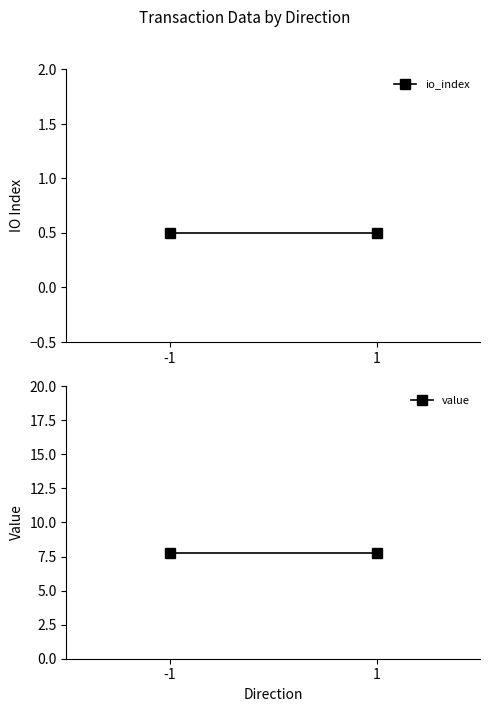

What is the average value of the value series?

7.8